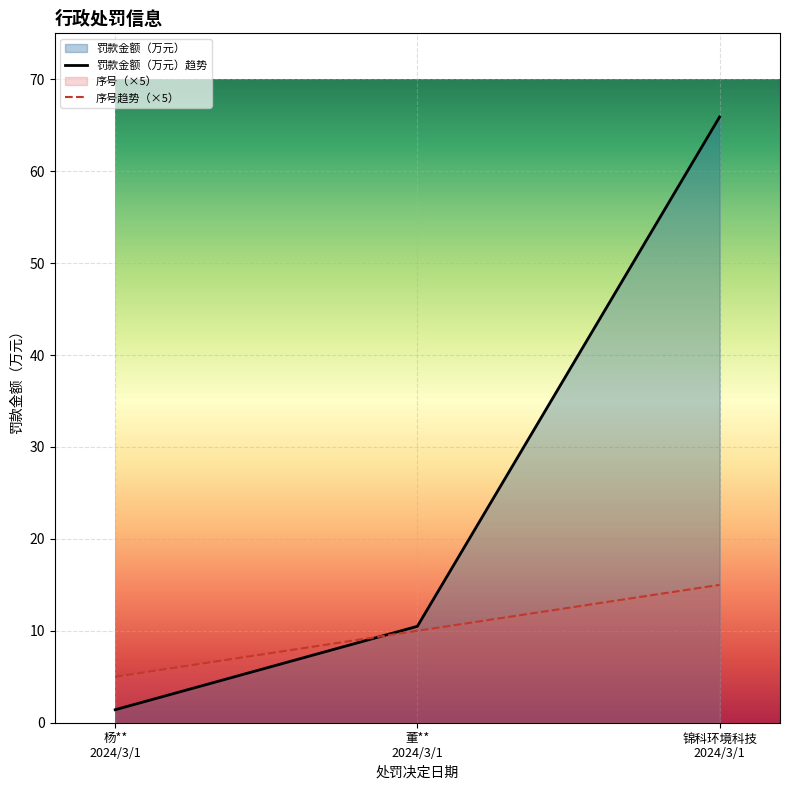

Where does the 罚款金额（万元）趋势 series first go above 10?

董**
2024/3/1